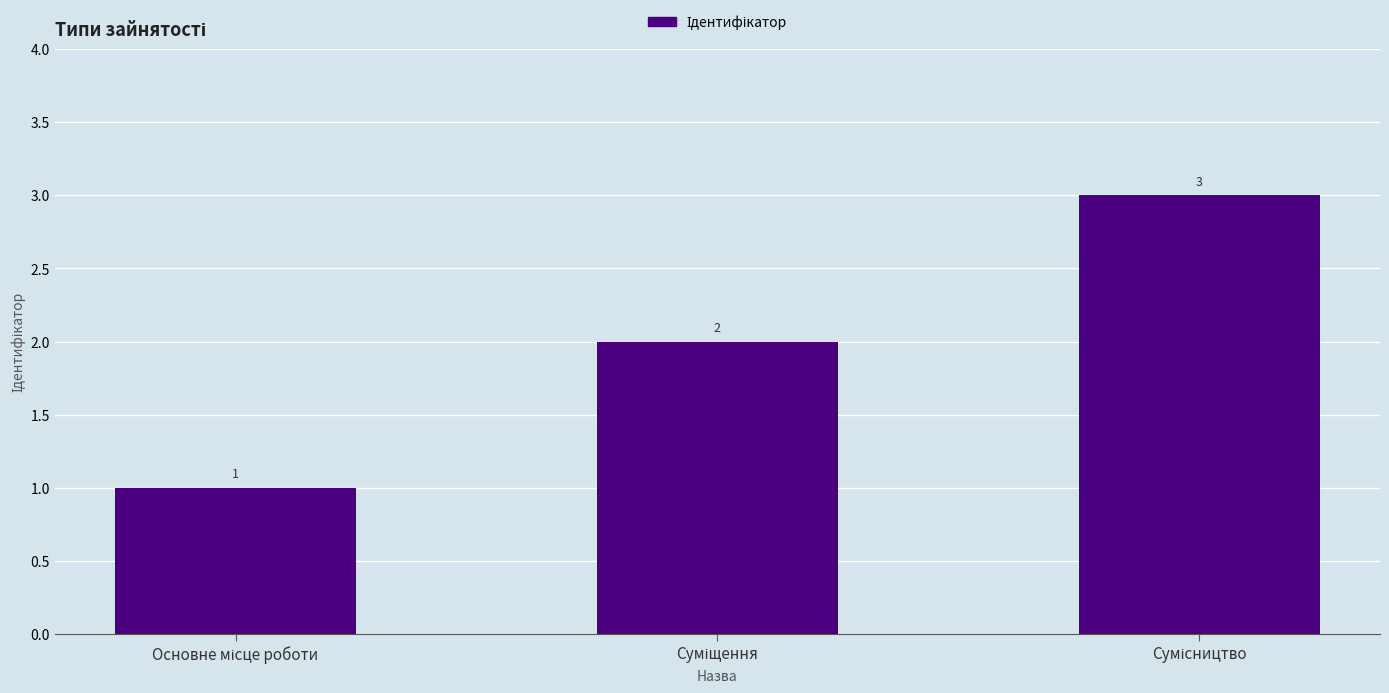

What is the greatest value displayed?

3